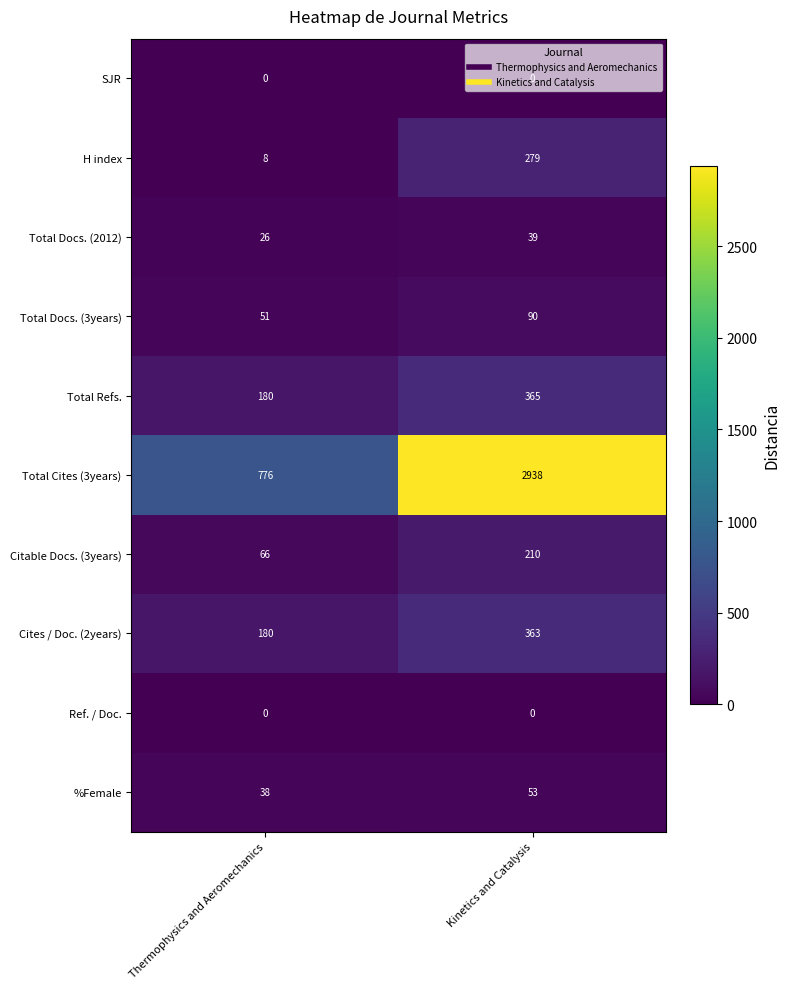

What is the greatest value displayed?

2938